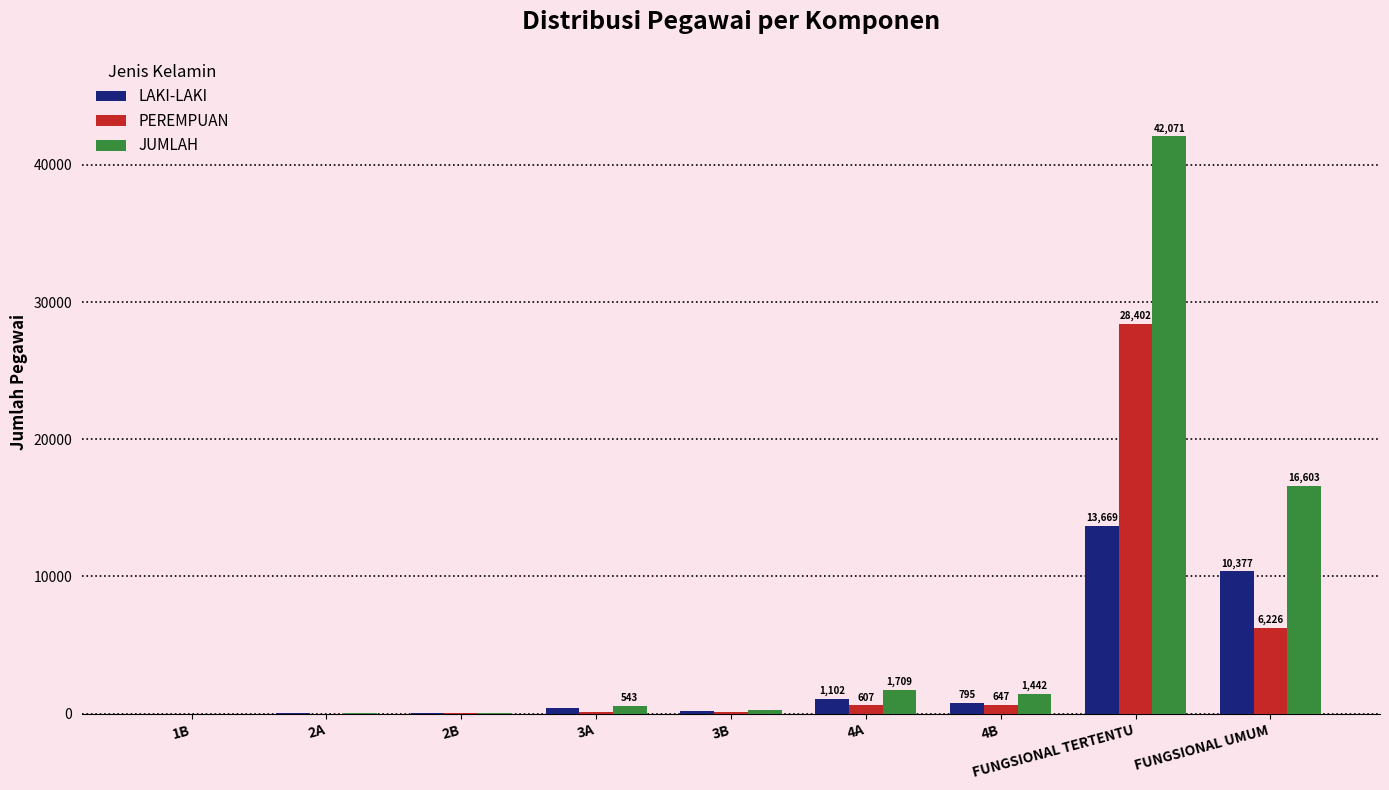

What is the sum of all PEREMPUAN values?

36137